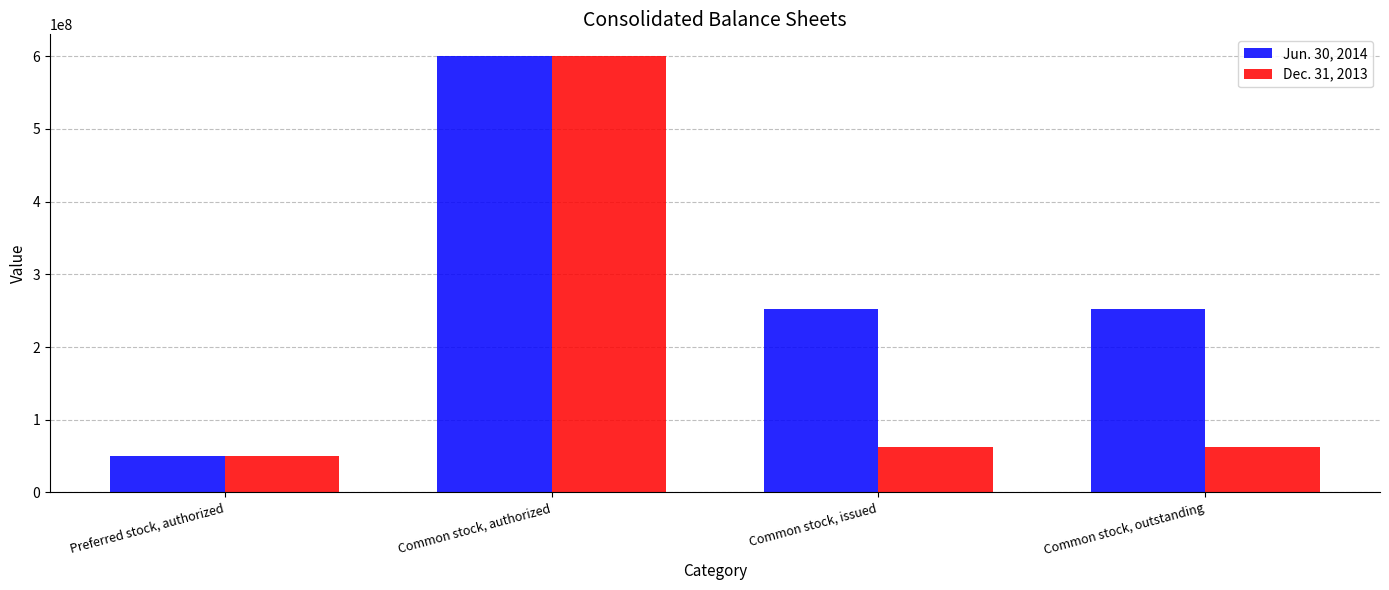

What is the highest value of the Jun. 30, 2014 series?

600000000